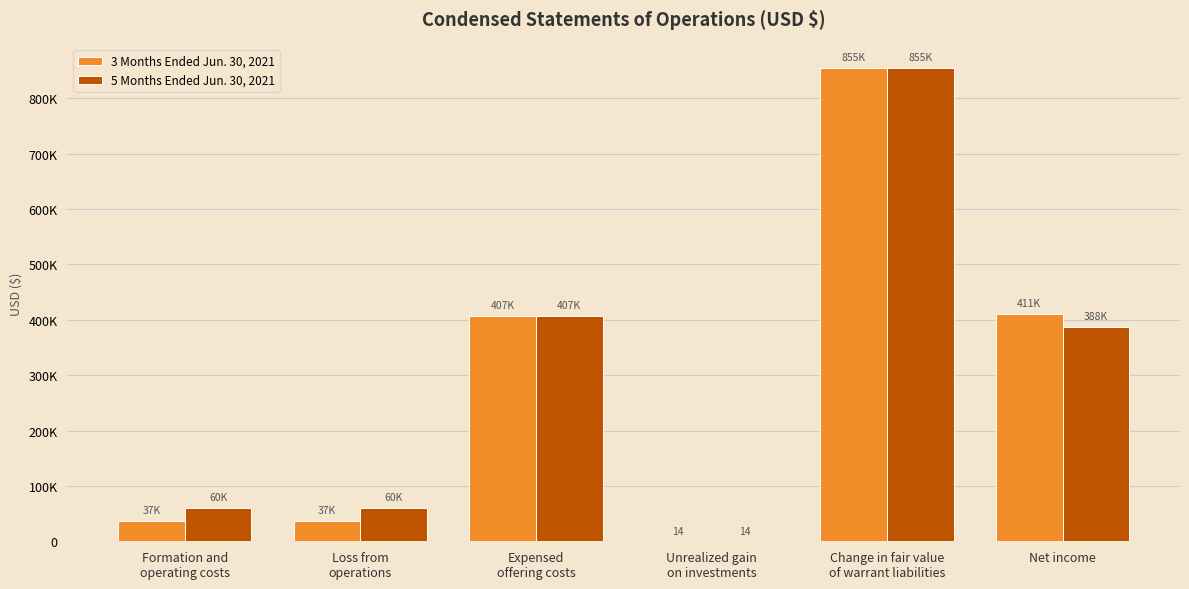

Reading right to left, transcribe all the data shown in this chart.

3 Months Ended Jun. 30, 2021: 410876	854750	14	407040	36848	36848
5 Months Ended Jun. 30, 2021: 387898	854750	14	407040	59826	59826